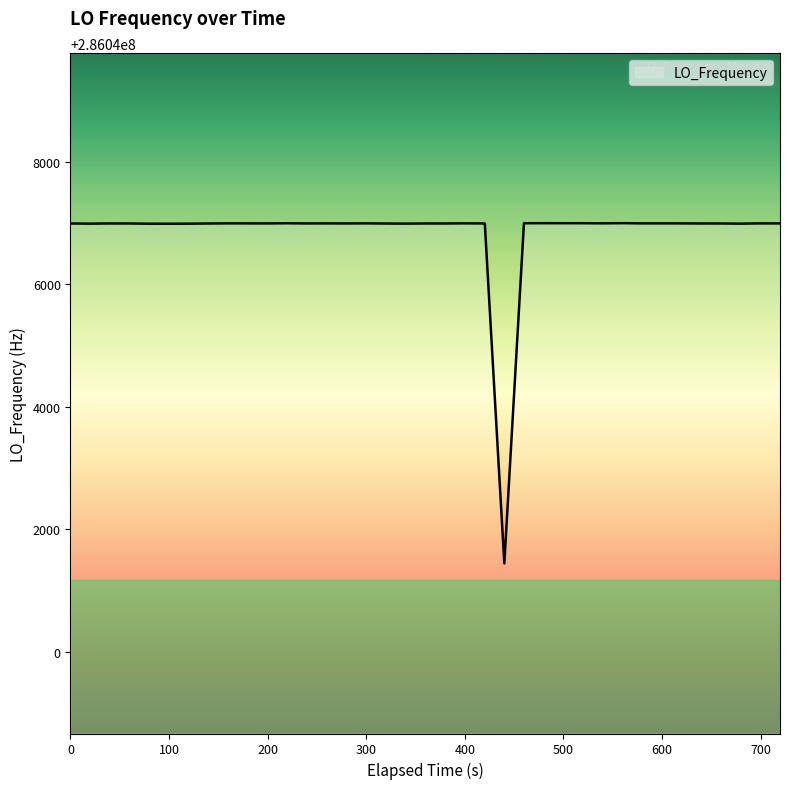

What is the difference between the maximum and minimum values?

5560.9